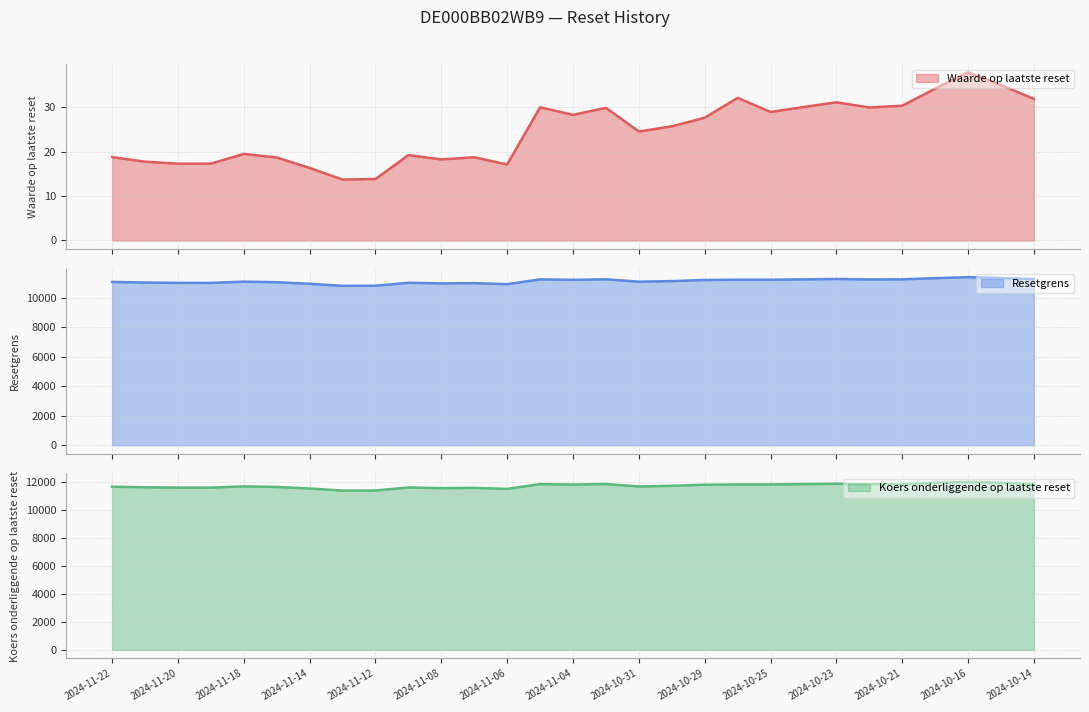

List the series in order of their peak value, highest first.

Koers onderliggende op laatste reset, Resetgrens, Waarde op laatste reset